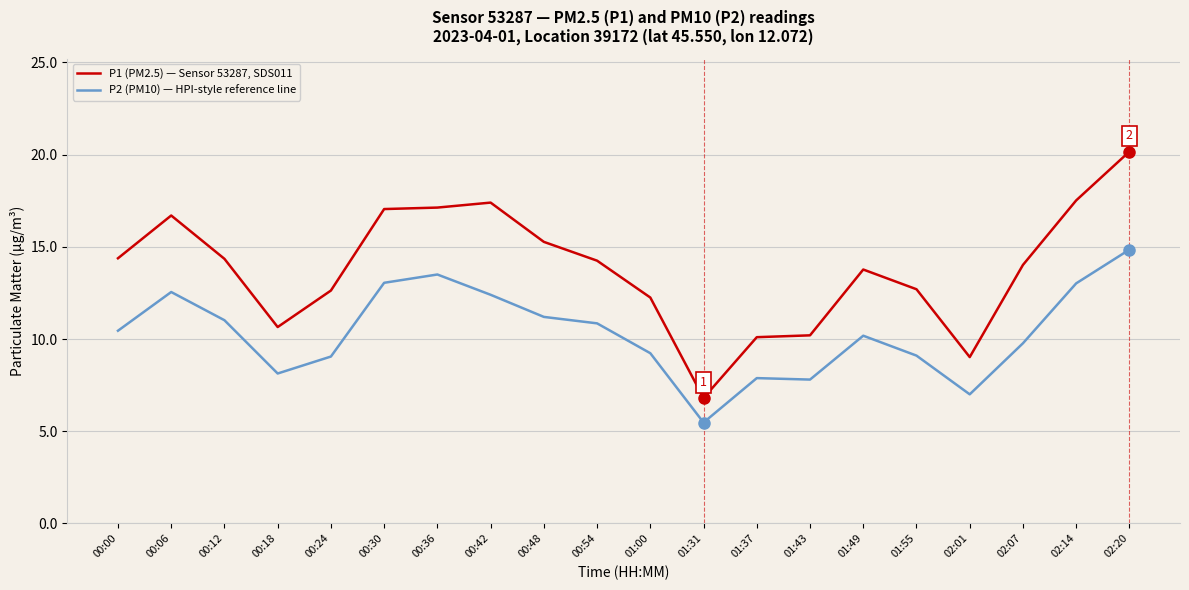

True or false: P2 (PM10) — HPI-style reference line and P1 (PM2.5) — Sensor 53287, SDS011 intersect in this chart.

False